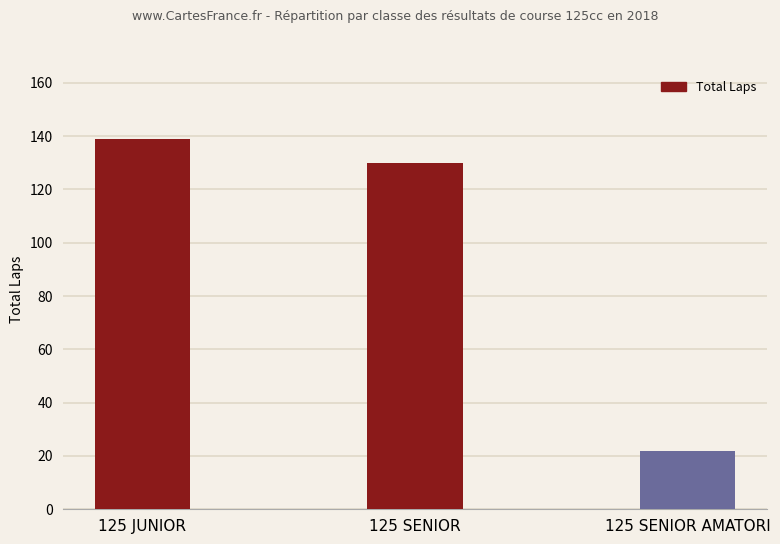

What is the label of the 3rd bar from the left?

125 SENIOR AMATORI